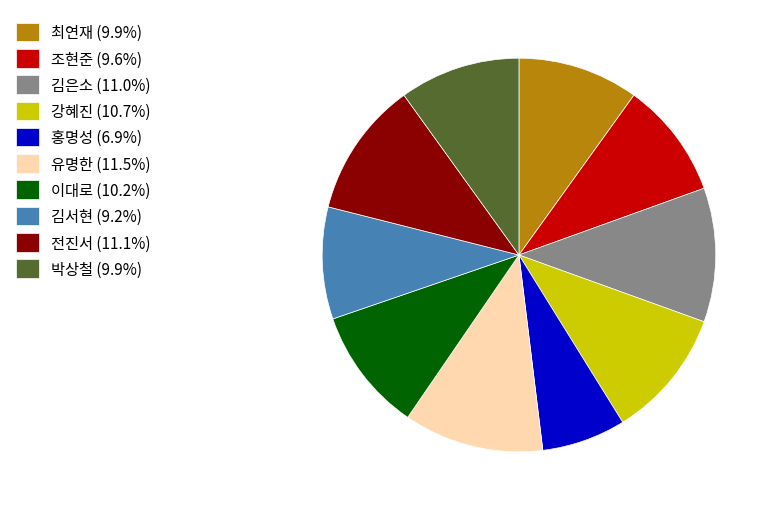

Does 김은소 represent more than half of the total?

No